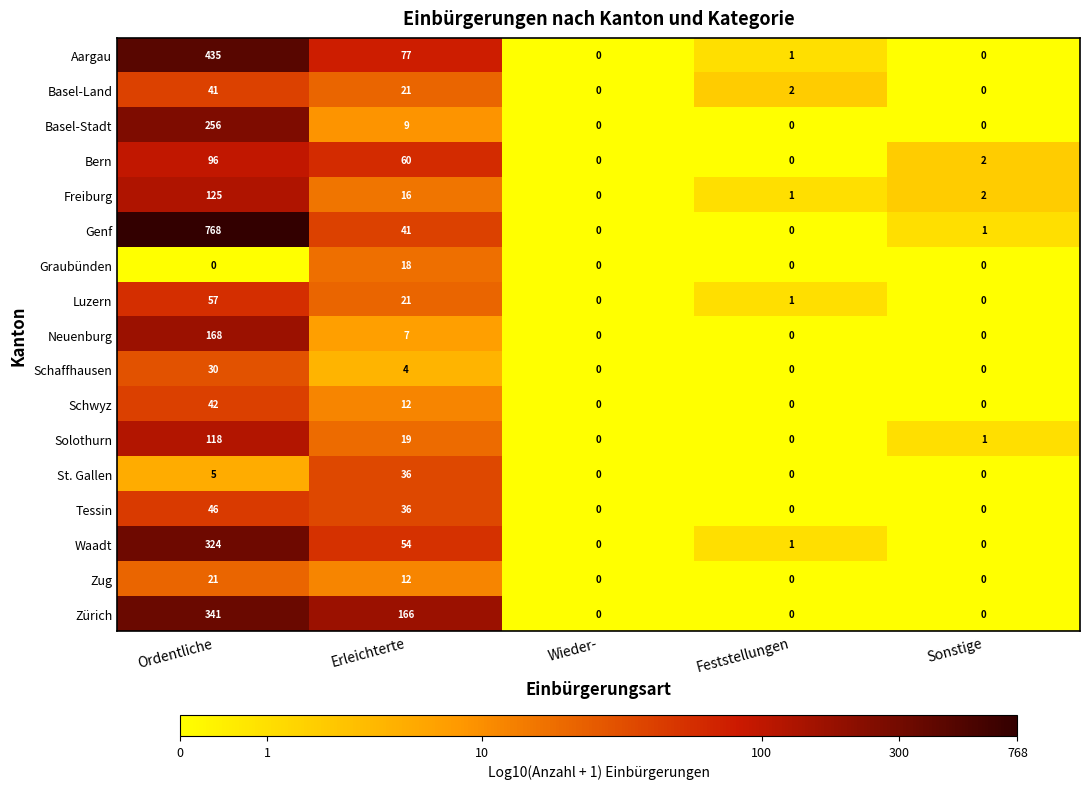

Is the value of Zürich at Erleichterte greater than the value of Luzern at Ordentliche?

Yes